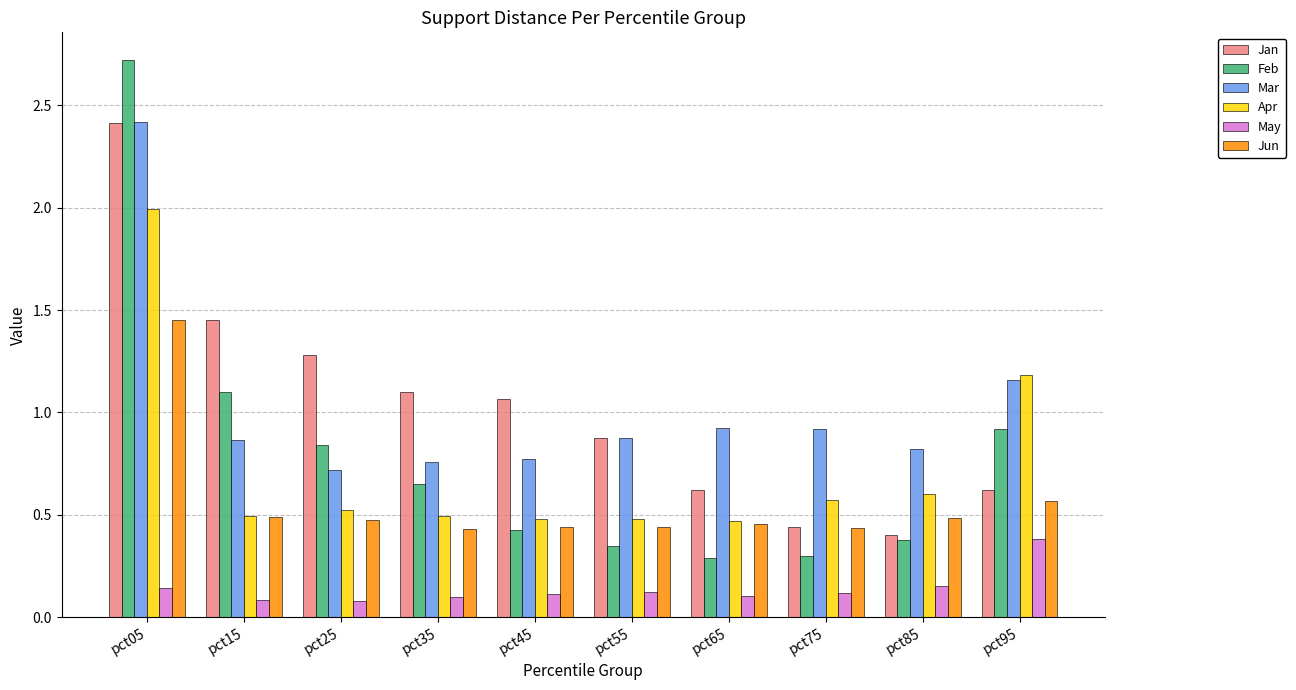

Is it true that Jun equals 0.8 at pct65?

False